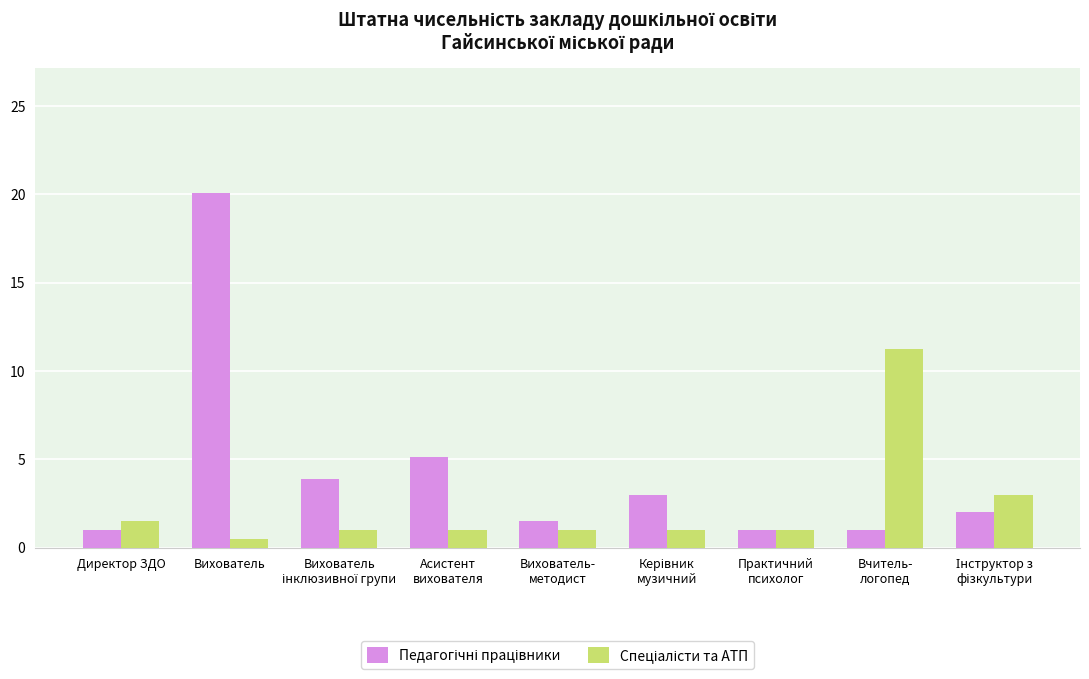

At which category is the sum across all series the highest?

Вихователь